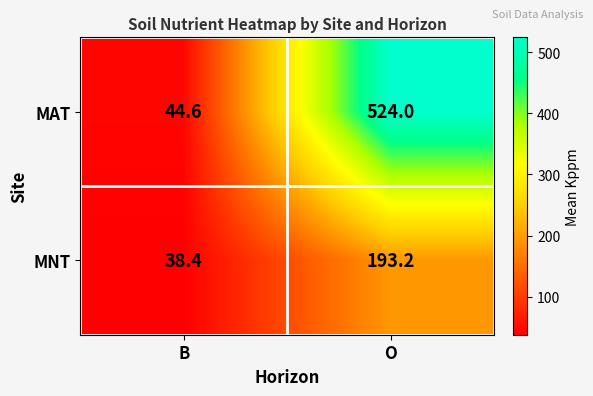

What is the sum of the MAT values at O and B?

568.6